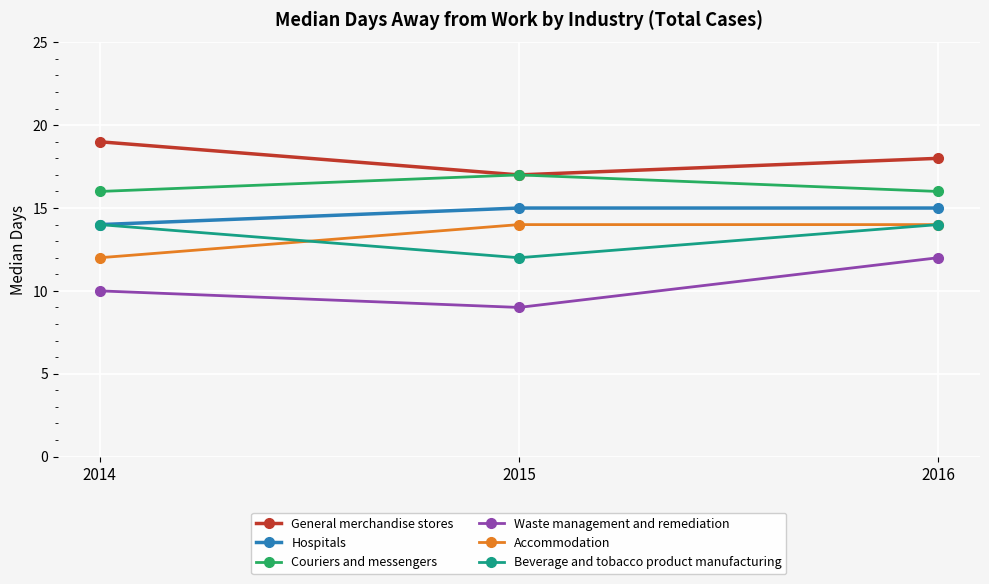

Which series has the widest spread of values?

Waste management and remediation